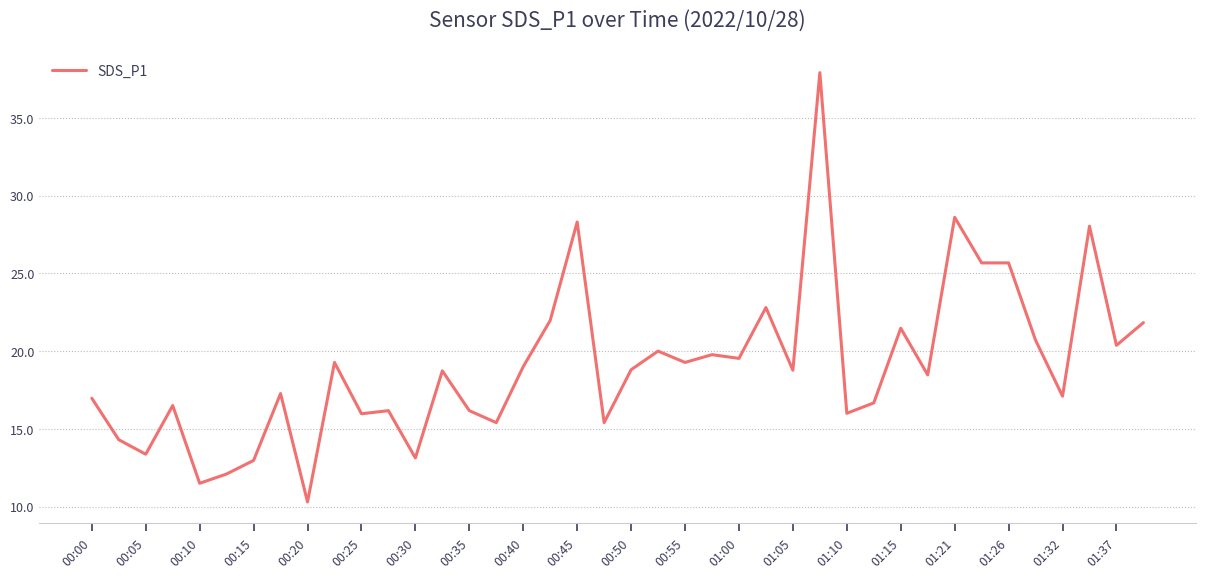

What is the smallest value displayed?

10.3